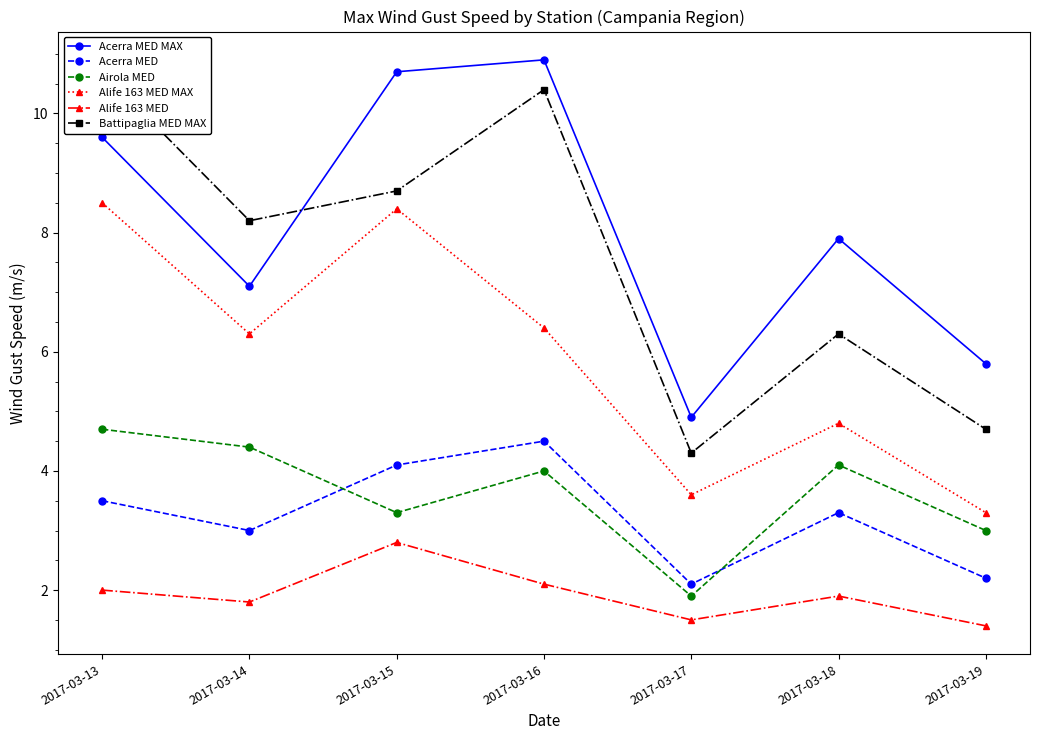

Count the number of categories in the chart.

7